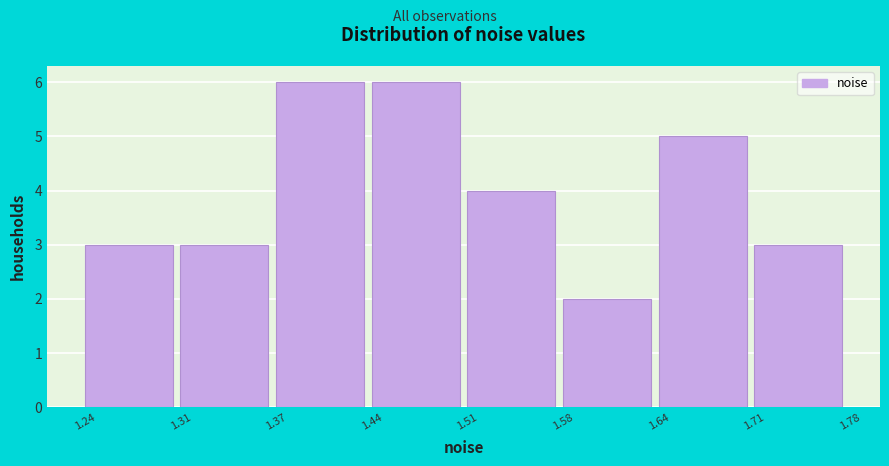

How tall is the bar that spans 1.58 to 1.64 on the x-axis? The values are not printed on the chart, so give them approximately, as read against the axis.

2